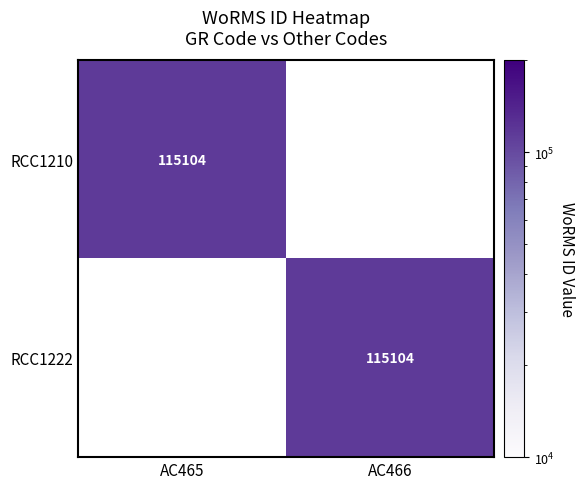

The RCC1222 series shows 29891 at AC466. True or false?

False